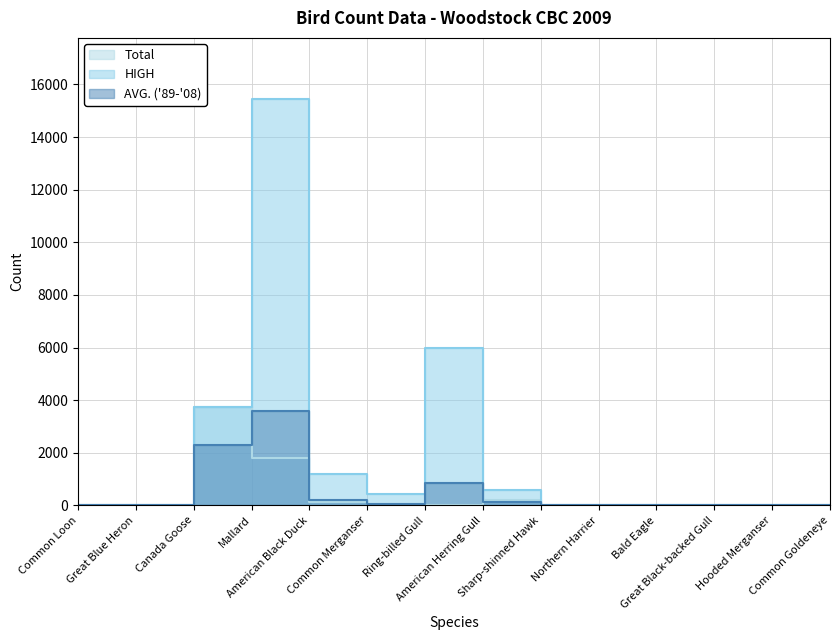

Count the number of categories in the chart.

14